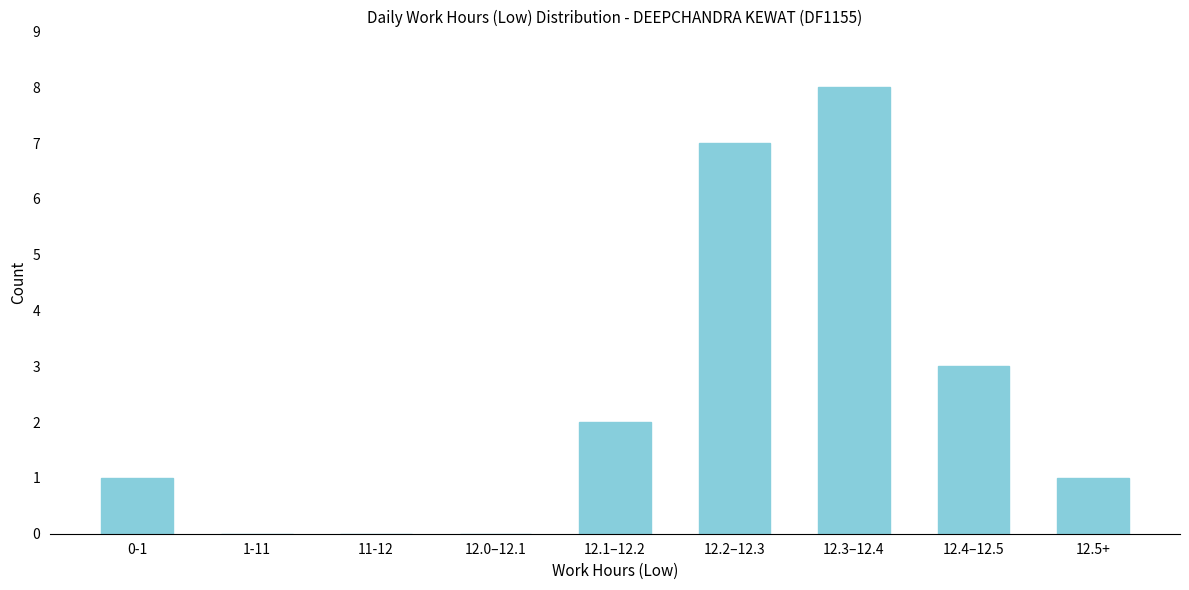

Reading right to left, what are all the values shown in this chart?

12.5+=1	12.4–12.5=3	12.3–12.4=8	12.2–12.3=7	12.1–12.2=2	12.0–12.1=0	11-12=0	1-11=0	0-1=1